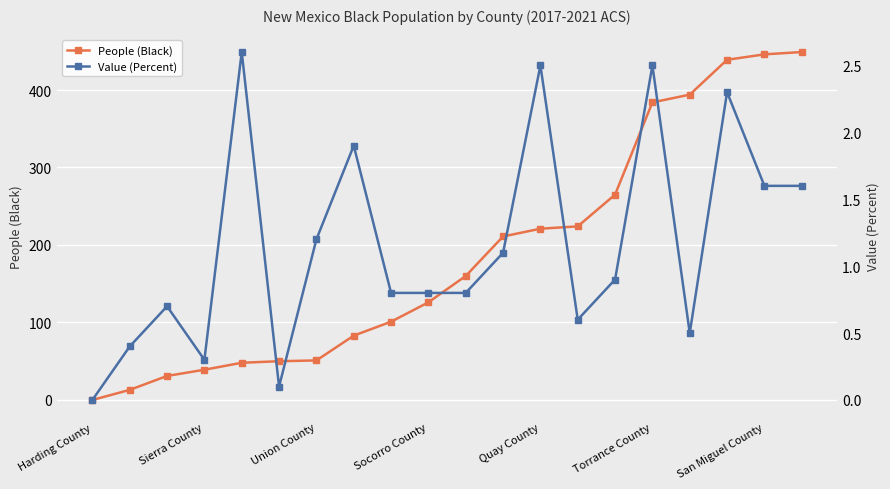

What is the difference between the People (Black) values at 19 and 10?

289.0